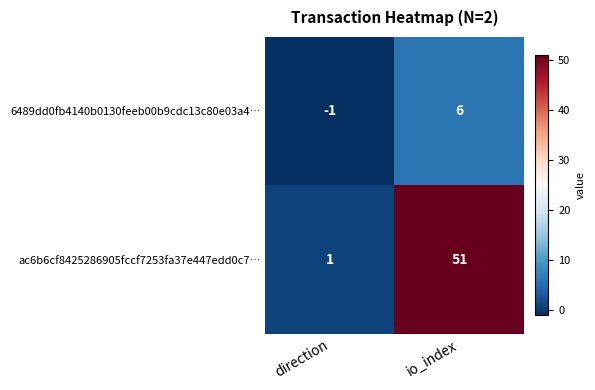

What is the difference between the highest and lowest values at io_index?

45